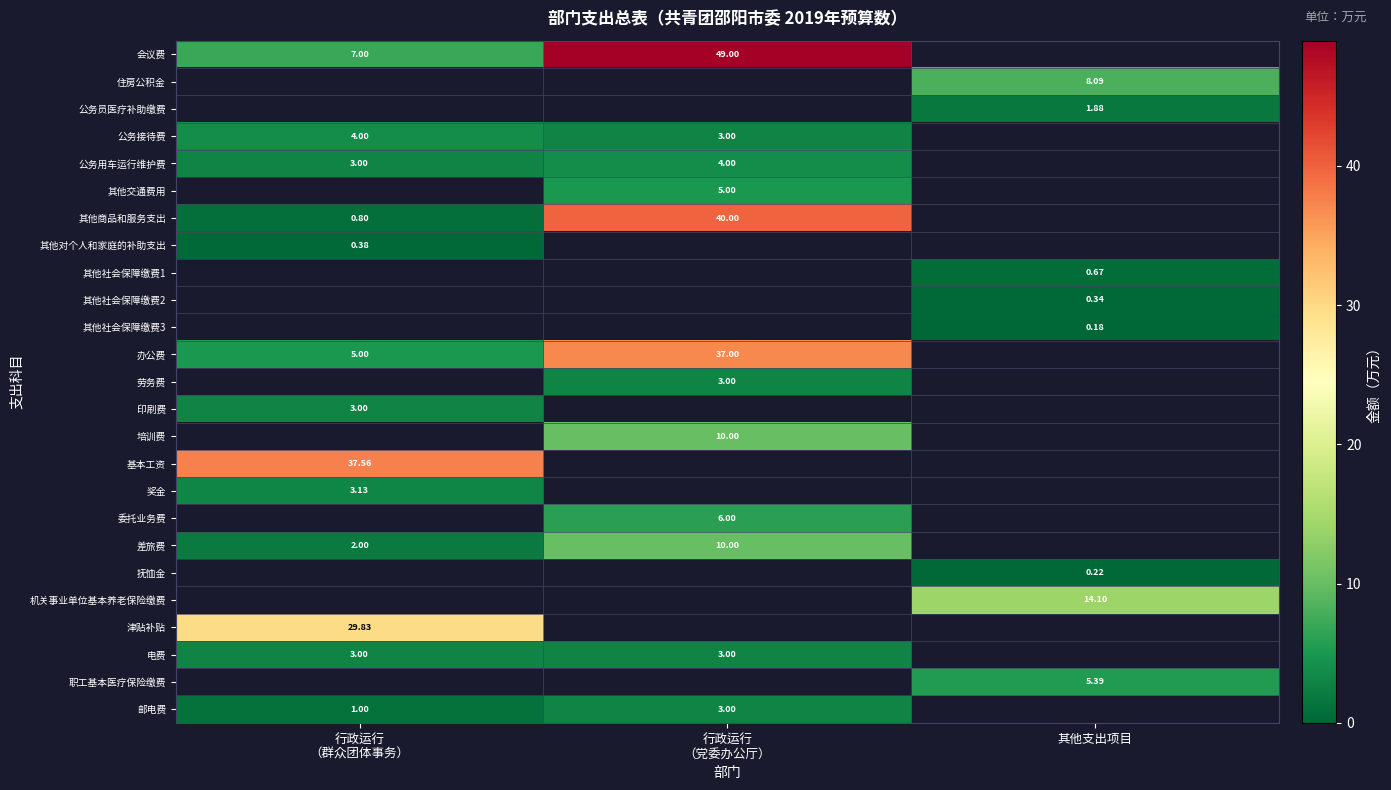

What is the total value across all series at 其他支出项目?

30.9